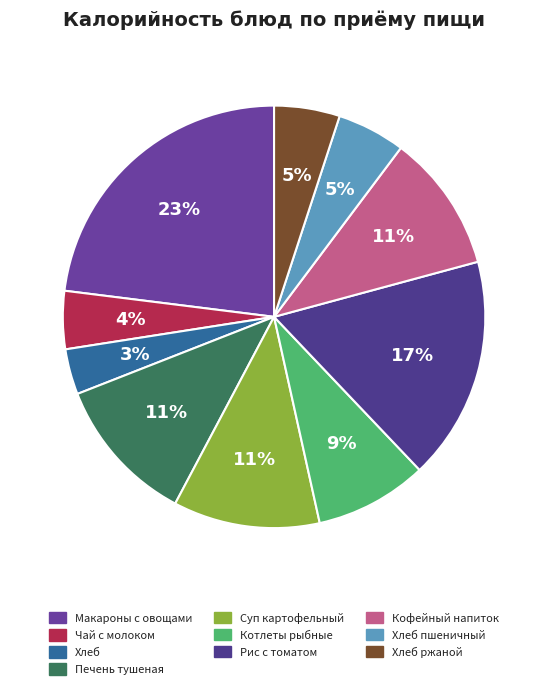

Which slice is the largest?

Макароны с овощами